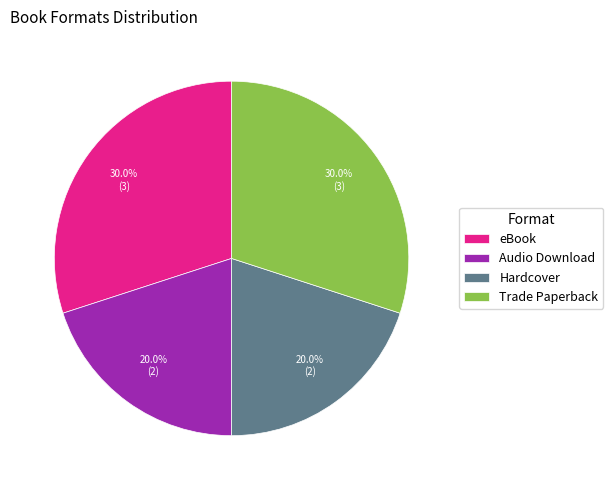

How many slices are in this pie chart?

4